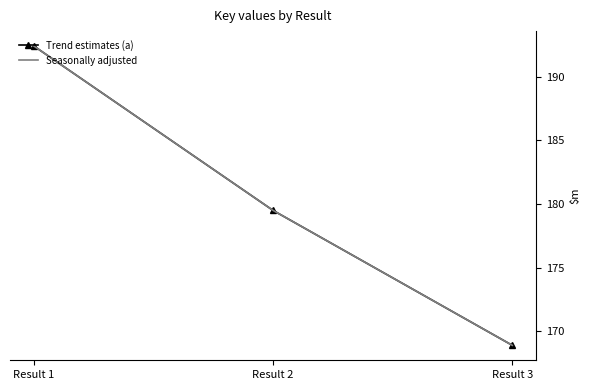

List the series in order of their peak value, lowest first.

Trend estimates (a), Seasonally adjusted